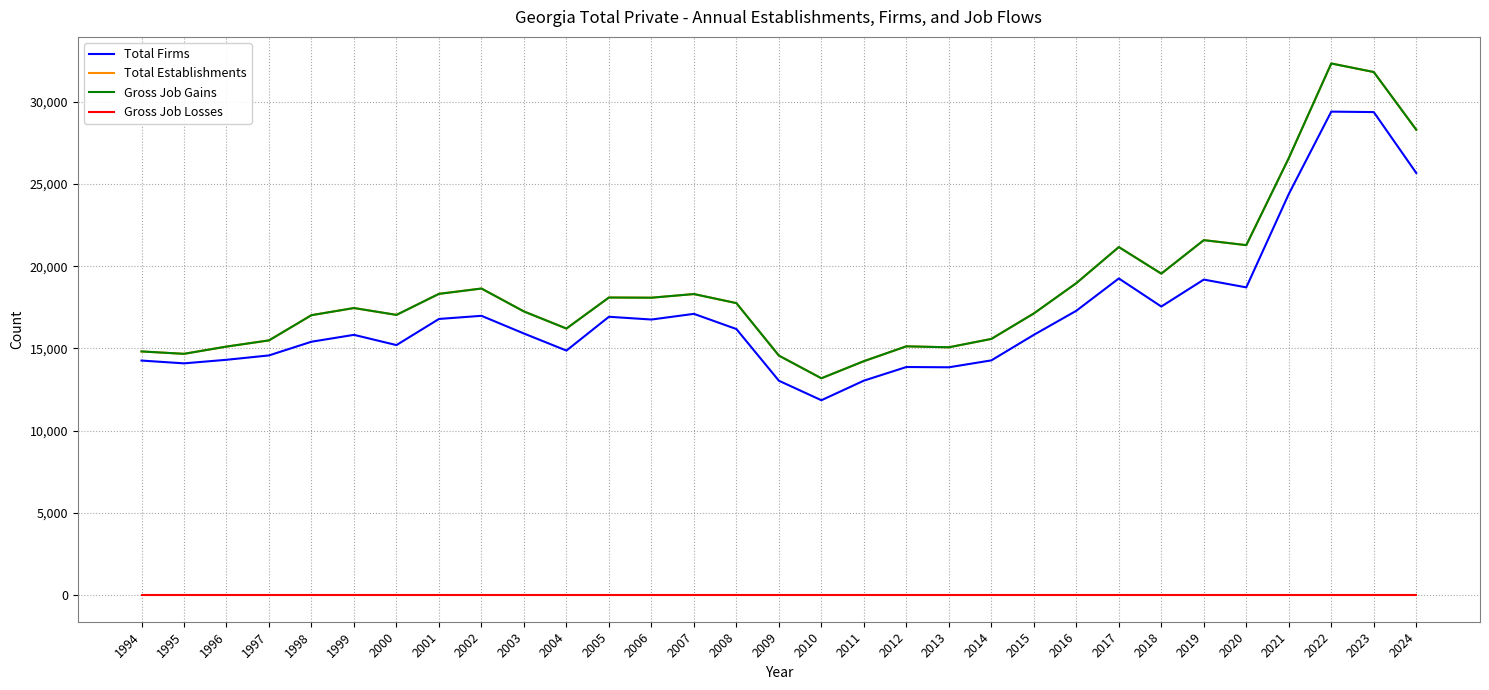

Does the chart have visible grid lines?

Yes